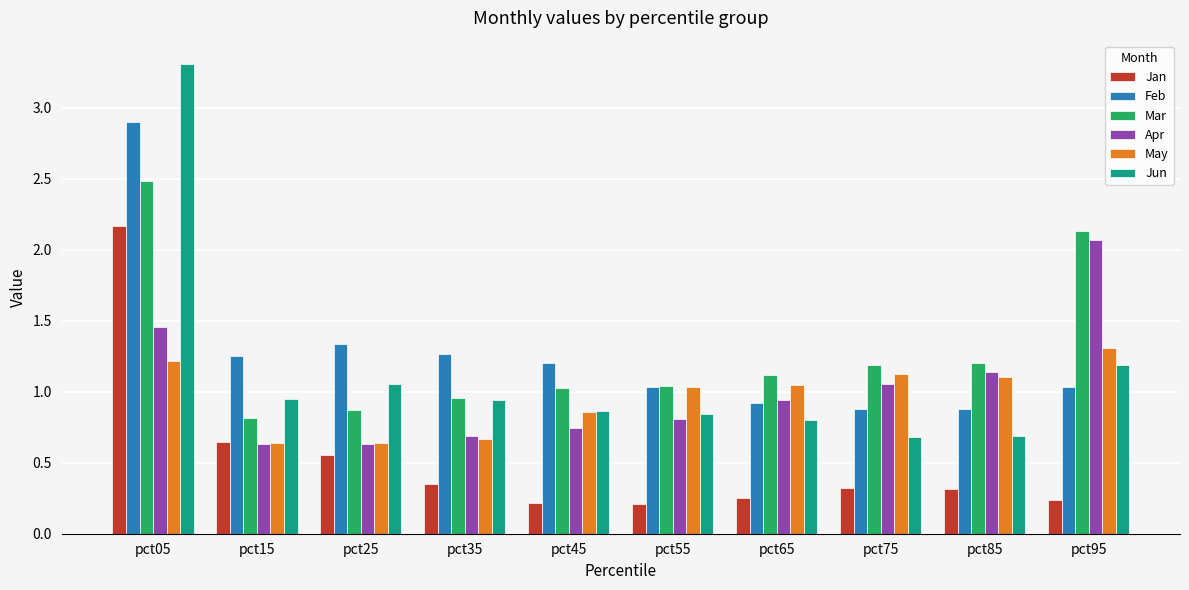

How many bars are there in each group?

6